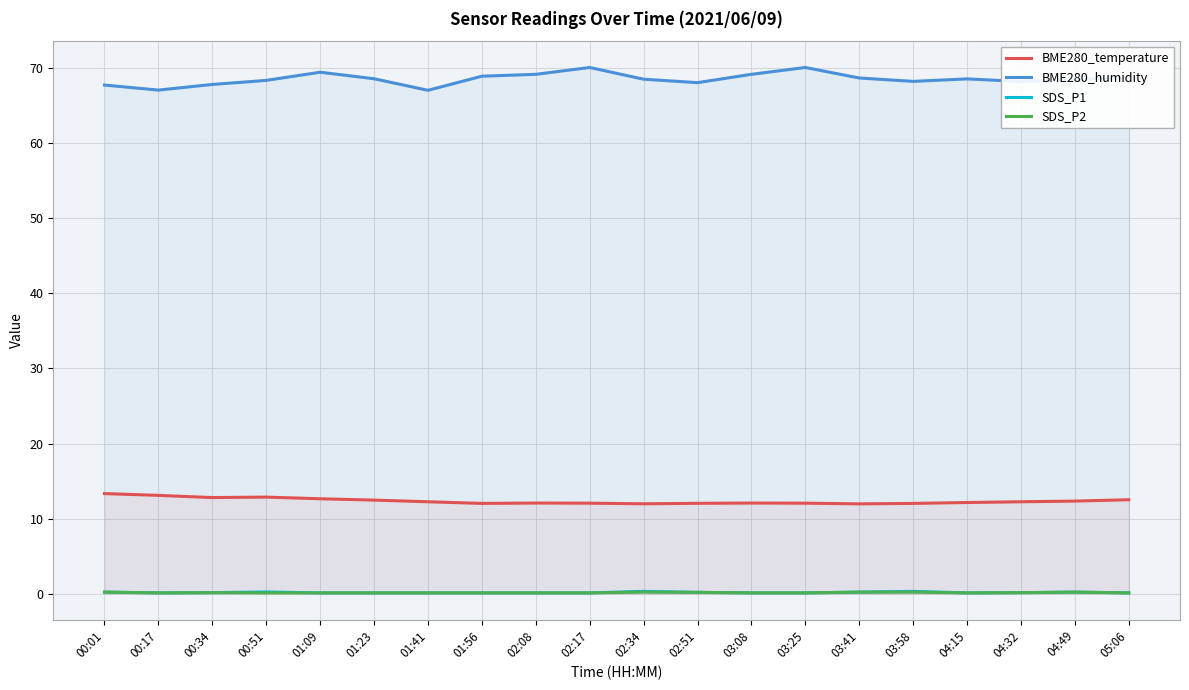

Which series has the largest total across all categories?

BME280_humidity